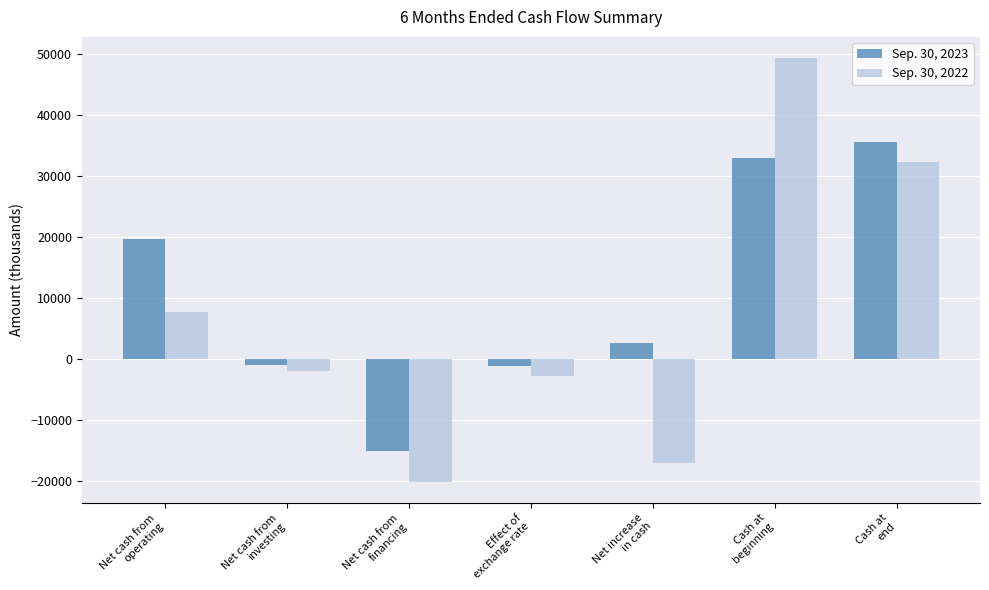

Rank the series at Effect of
exchange rate from lowest to highest value.

Sep. 30, 2022, Sep. 30, 2023